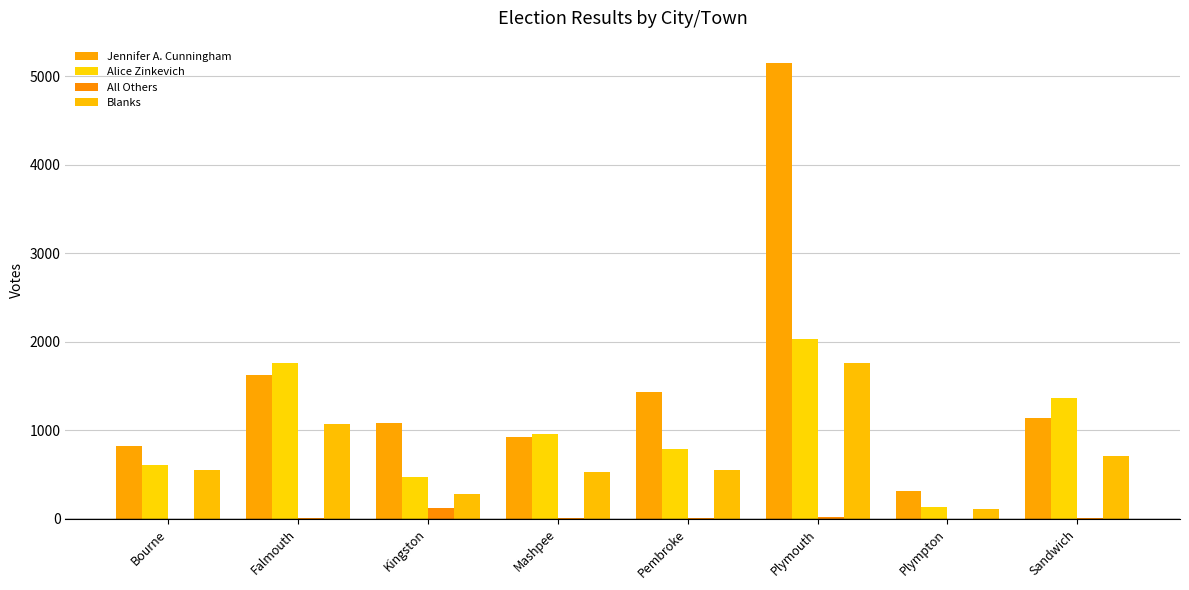

Between Bourne and Mashpee, which is larger?

Mashpee